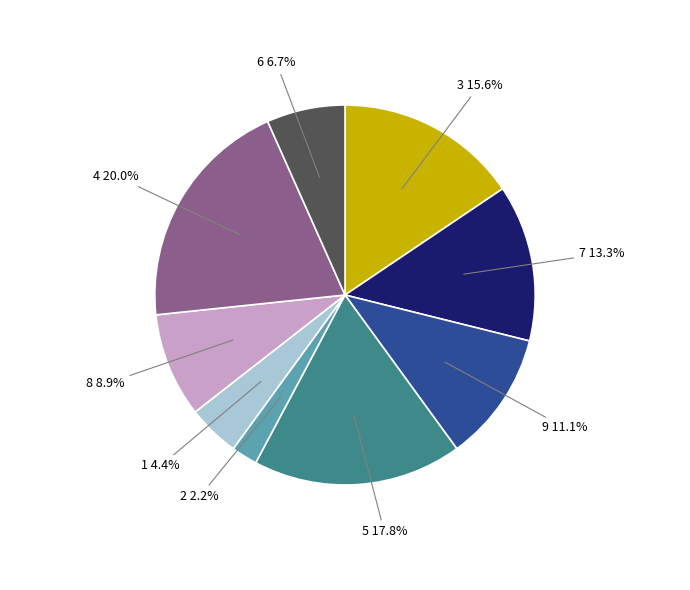

Does any single category account for the majority?

No